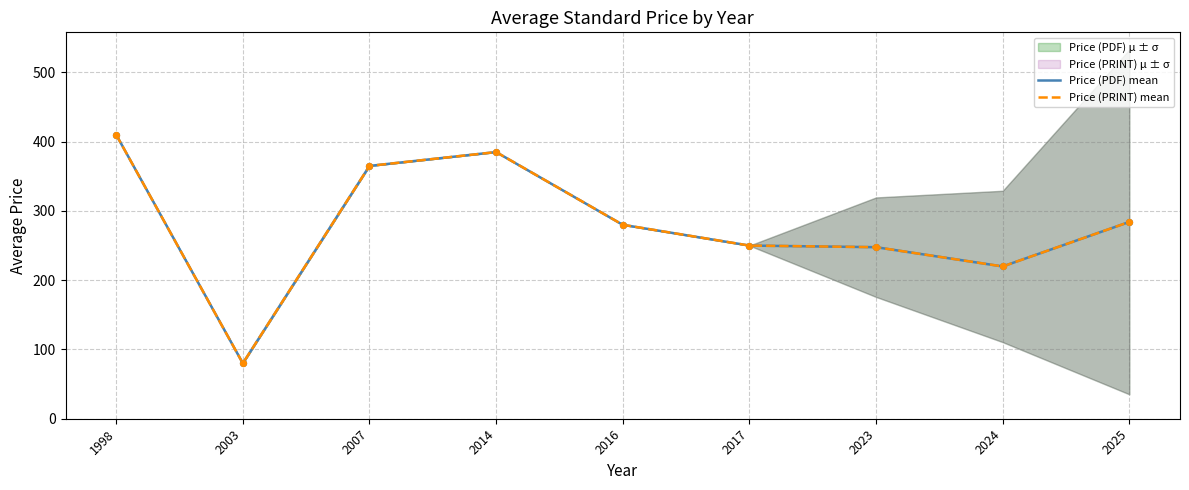

What are all the series names shown in the legend?

Price (PDF) mean, Price (PRINT) mean